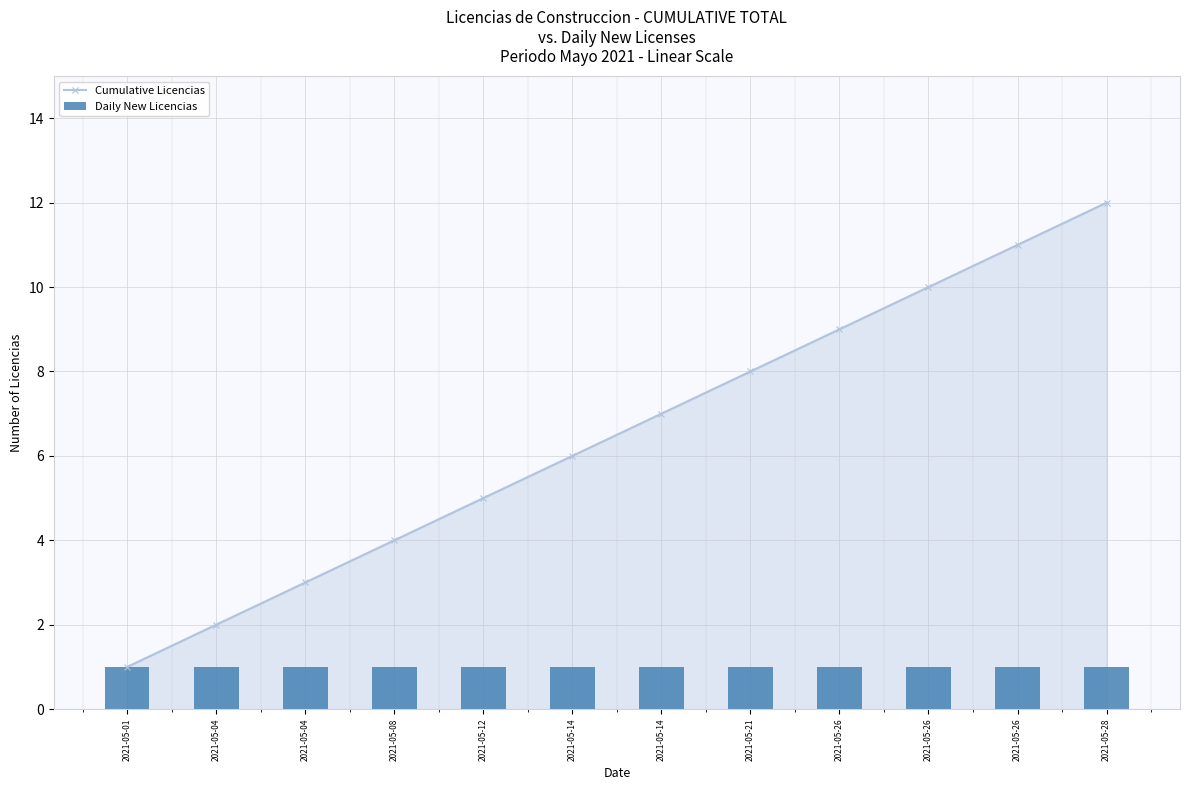

What is the maximum value shown in the chart?

12